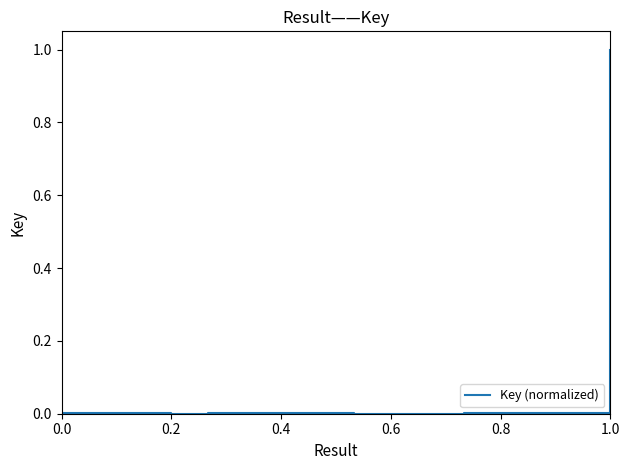

What is the maximum value shown in the chart?

1.0